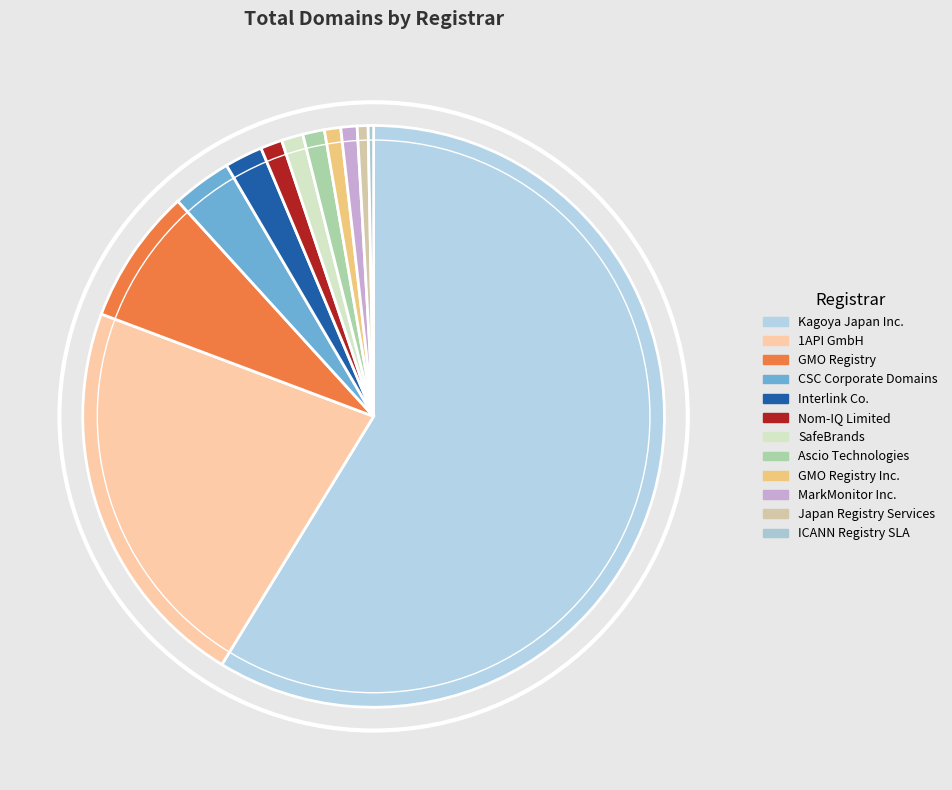

How many slices are in this pie chart?

12